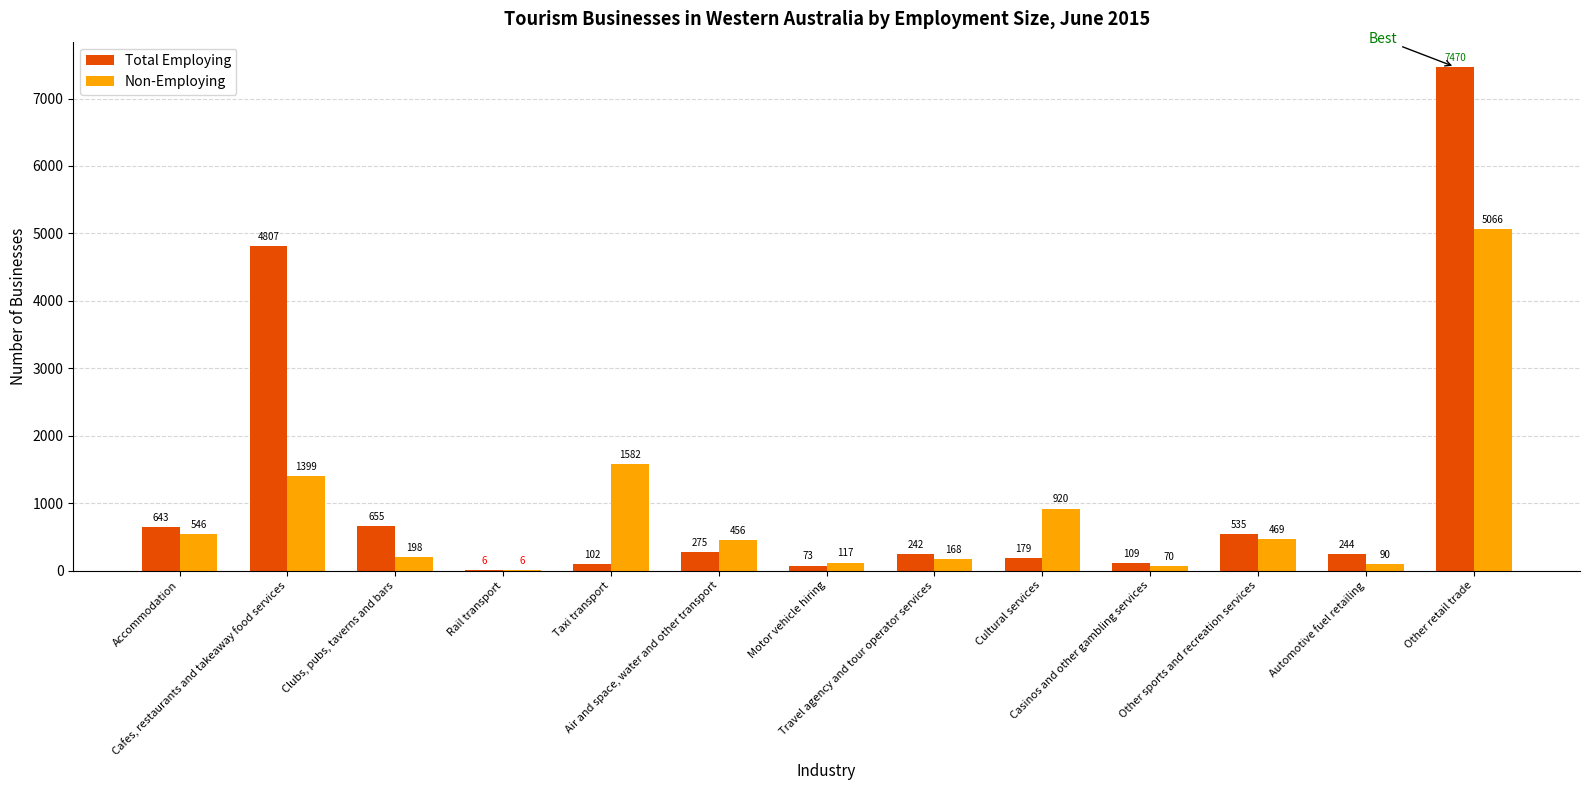

Which series has the largest total across all categories?

Total Employing